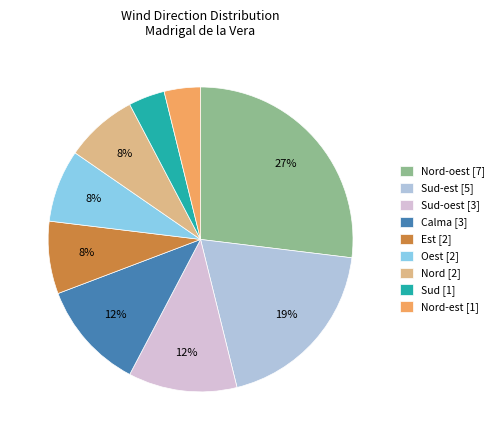

Do Sud-est [5] and Sud [1] together represent more than half of the pie?

No